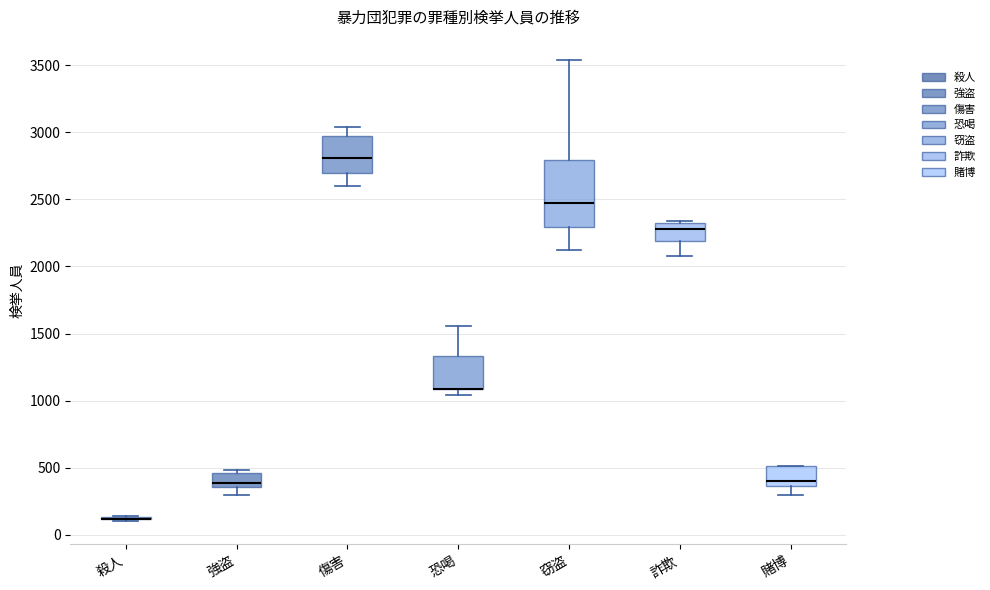

Reading left to right, transcribe this box plot: for each box, give where its median line is, the range the box spans, and where its two whiskers end, as read against the y-axis. The values are not printed on the chart, so give them approximately, as read against the axis.

殺人: box collapsed to a line at 100, whiskers 100 to 150
強盗: median 400, box 350 to 450, whiskers 300 to 500
傷害: median 2800, box 2700 to 2950, whiskers 2600 to 3050
恐喝: median 1100 (drawn on the box's lower edge), box 1100 to 1350, whiskers 1050 to 1550
窃盗: median 2450, box 2300 to 2800, whiskers 2100 to 3550
詐欺: median 2300 (just below the box's upper edge), box 2200 to 2300, whiskers 2100 to 2350
賭博: median 400, box 350 to 500, whiskers 300 to 500